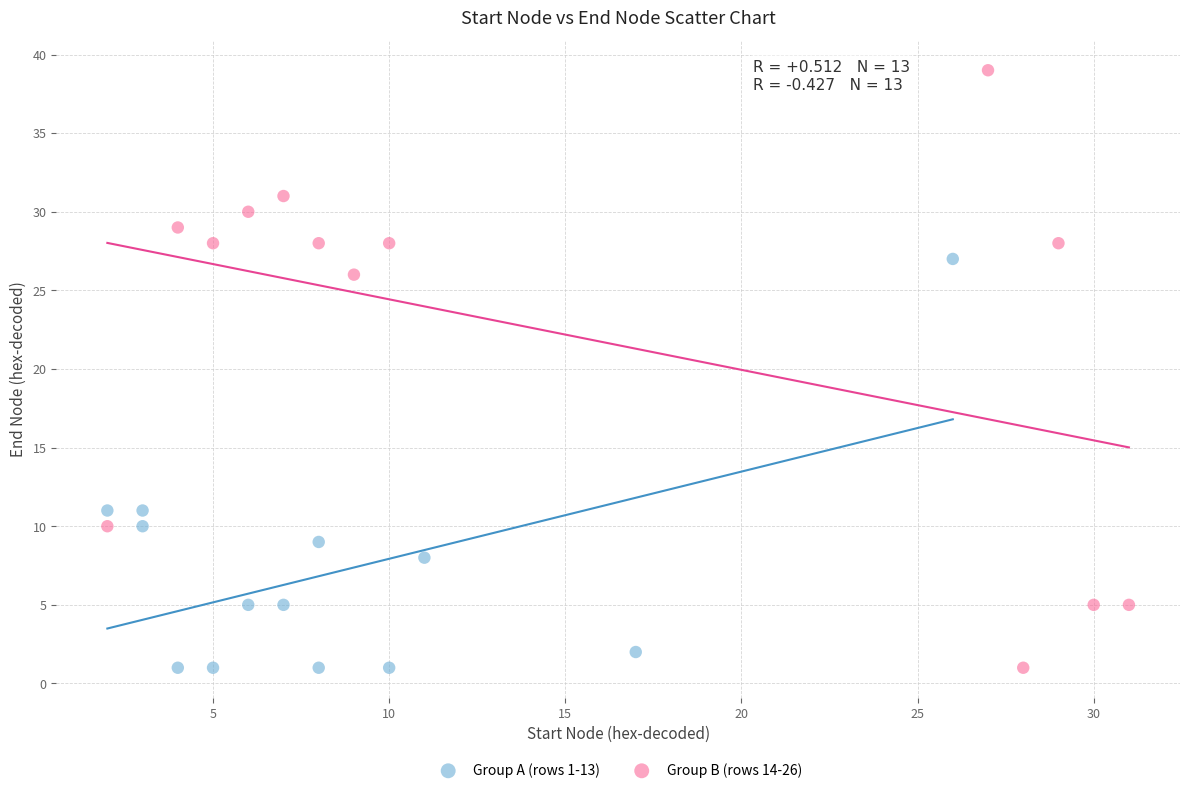

Which series reaches the maximum Y coordinate?

Group B (rows 14-26)